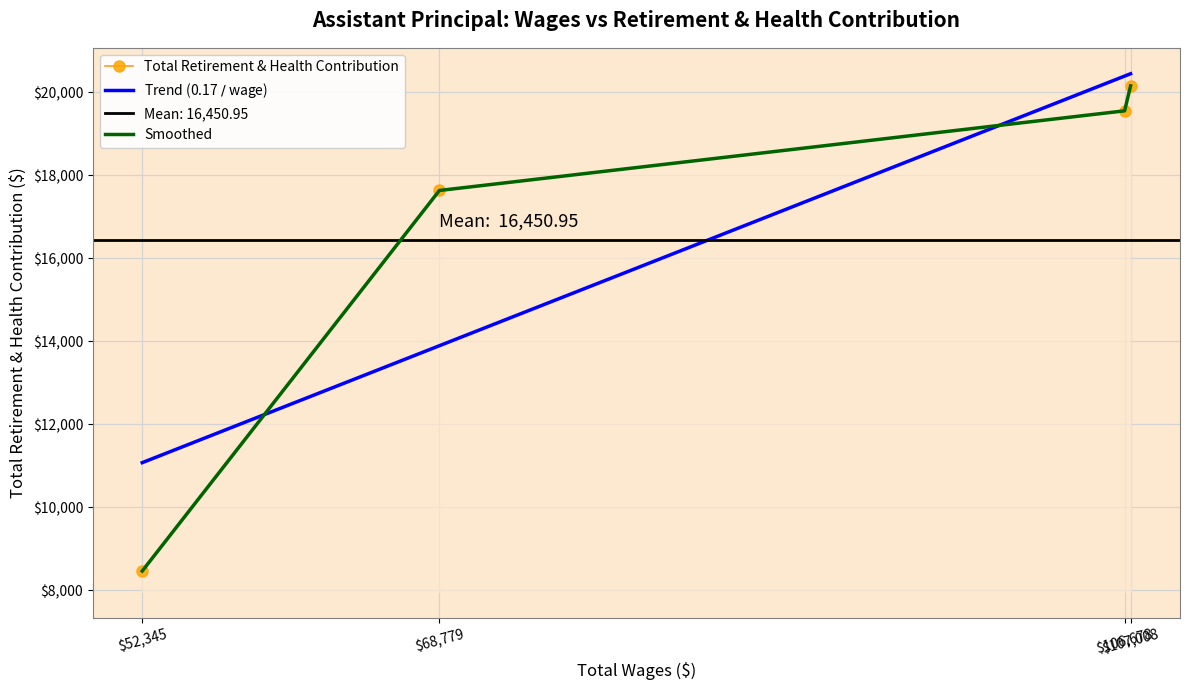

How many data points in Total Retirement & Health Contribution are above 19552?

2